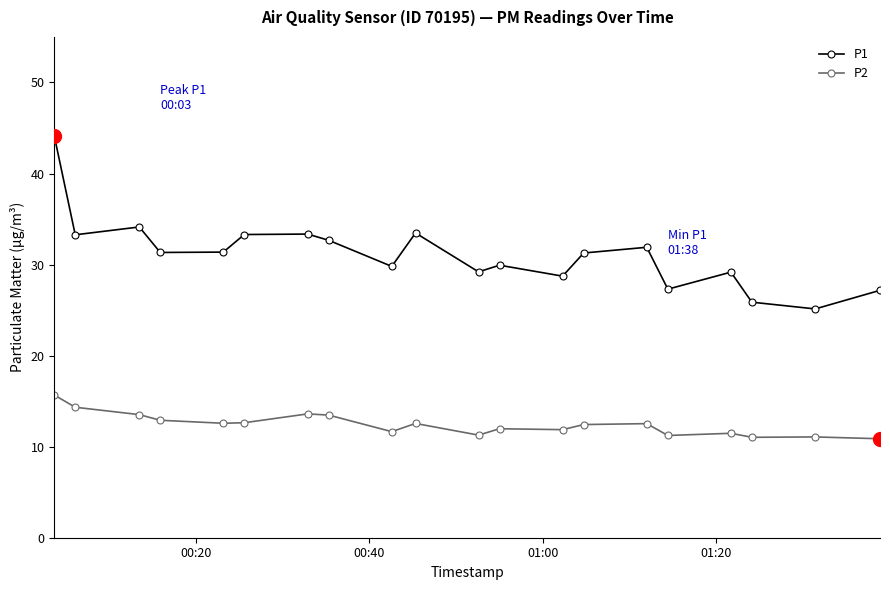

Which series has the largest total across all categories?

P1